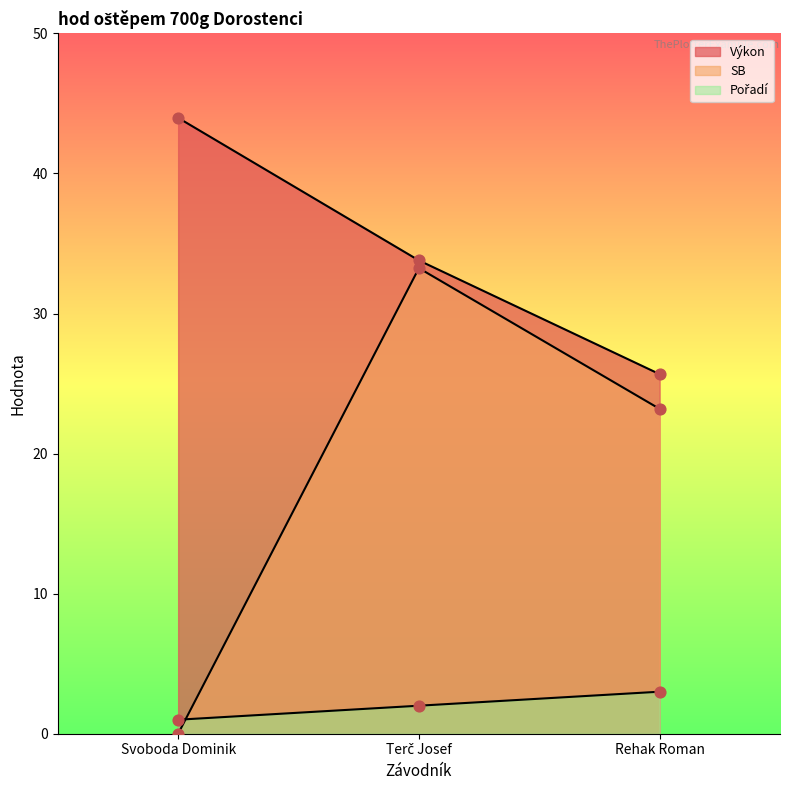

Which series reaches the maximum Y coordinate?

Výkon